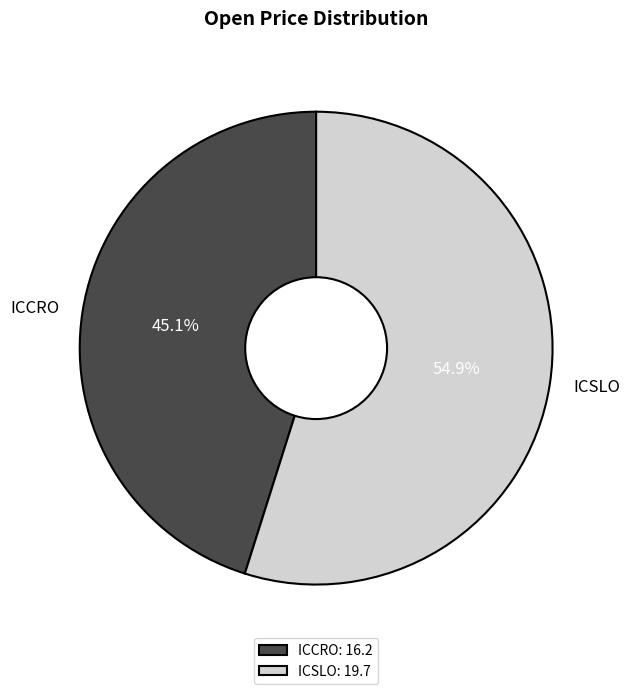

To the nearest percent, what is the difference between the ICSLO and ICCRO slice percentages?

10%